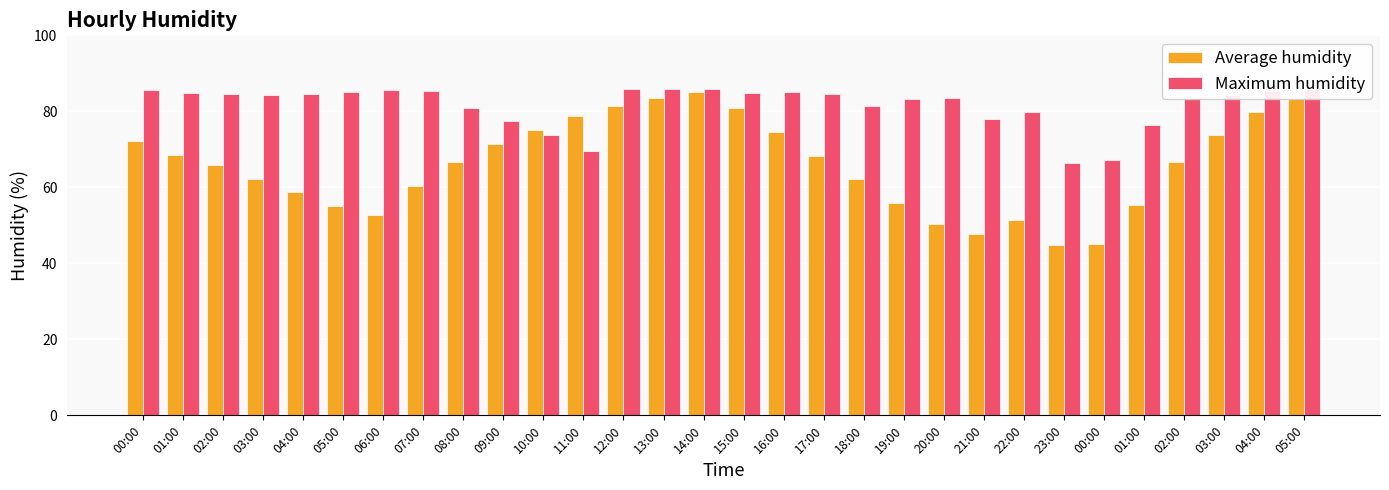

Is it true that Maximum humidity equals 85.3 at 07:00?

True